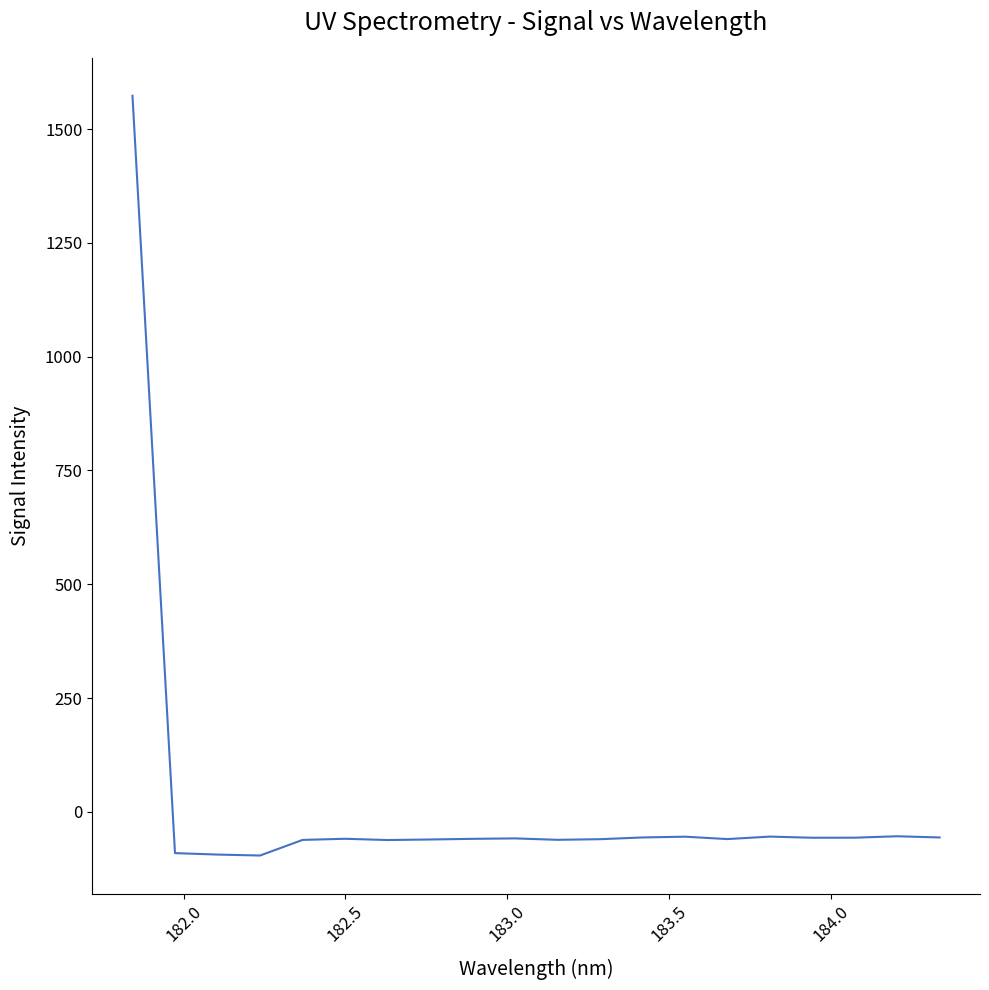

What is the maximum value shown in the chart?

1573.2